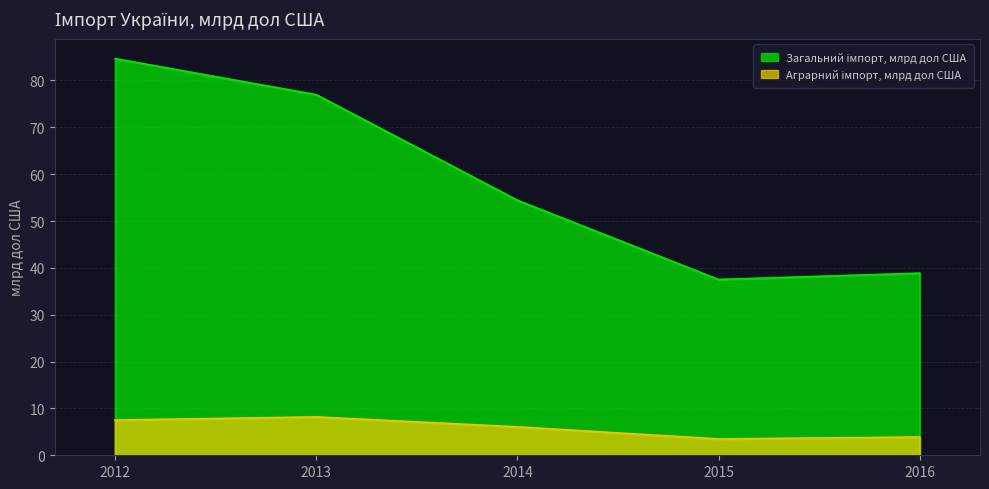

Which series has the largest range (max minus min)?

Загальний імпорт, млрд дол США